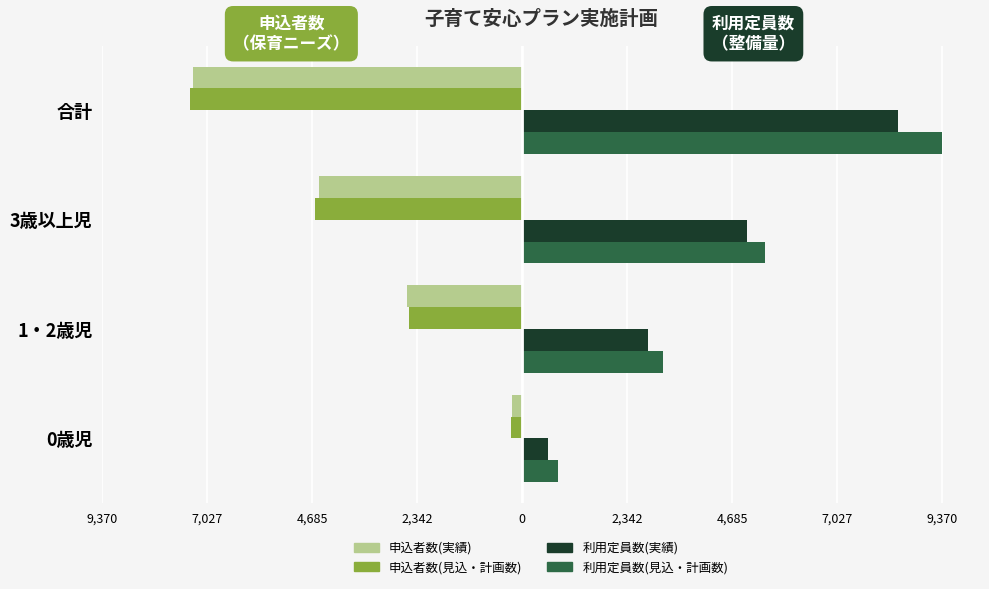

What are all the series names shown in the legend?

申込者数(実績), 申込者数(見込・計画数), 利用定員数(実績), 利用定員数(見込・計画数)